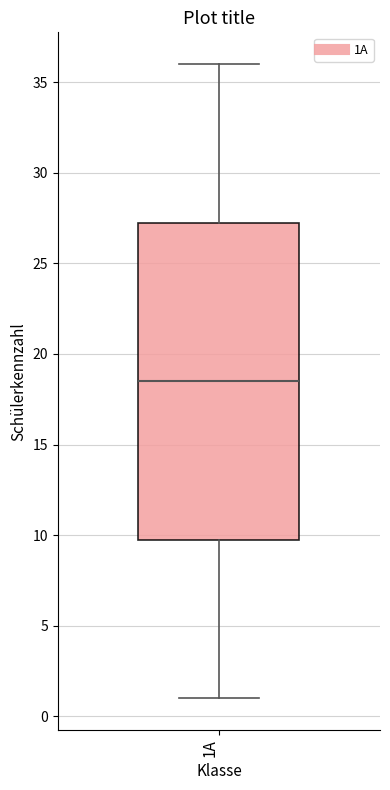

Transcribe this box plot: give where the median line is, the range the box spans, and where the two whiskers end, as read against the y-axis. The values are not printed on the chart, so give them approximately, as read against the axis.

median 18.5, box 10.0 to 27.5, whiskers 1.0 to 36.0